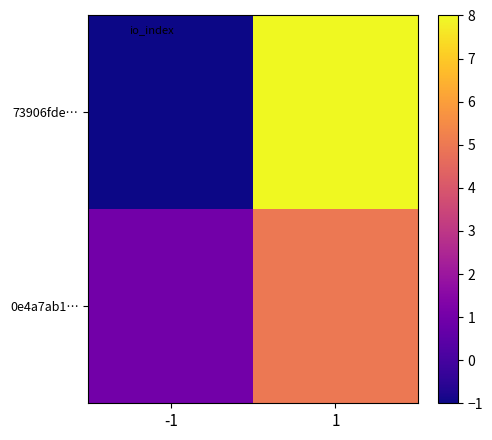

At which category is the sum across all series the highest?

1